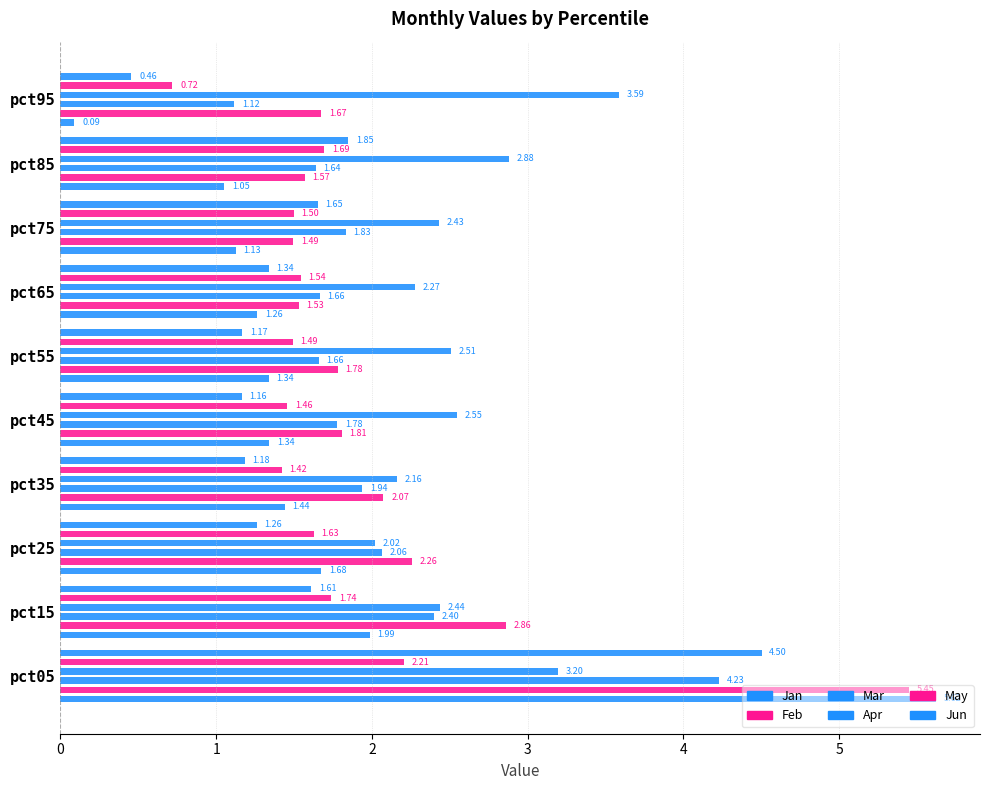

What is the value of the Jan bar at the 3rd from the left?

1.7